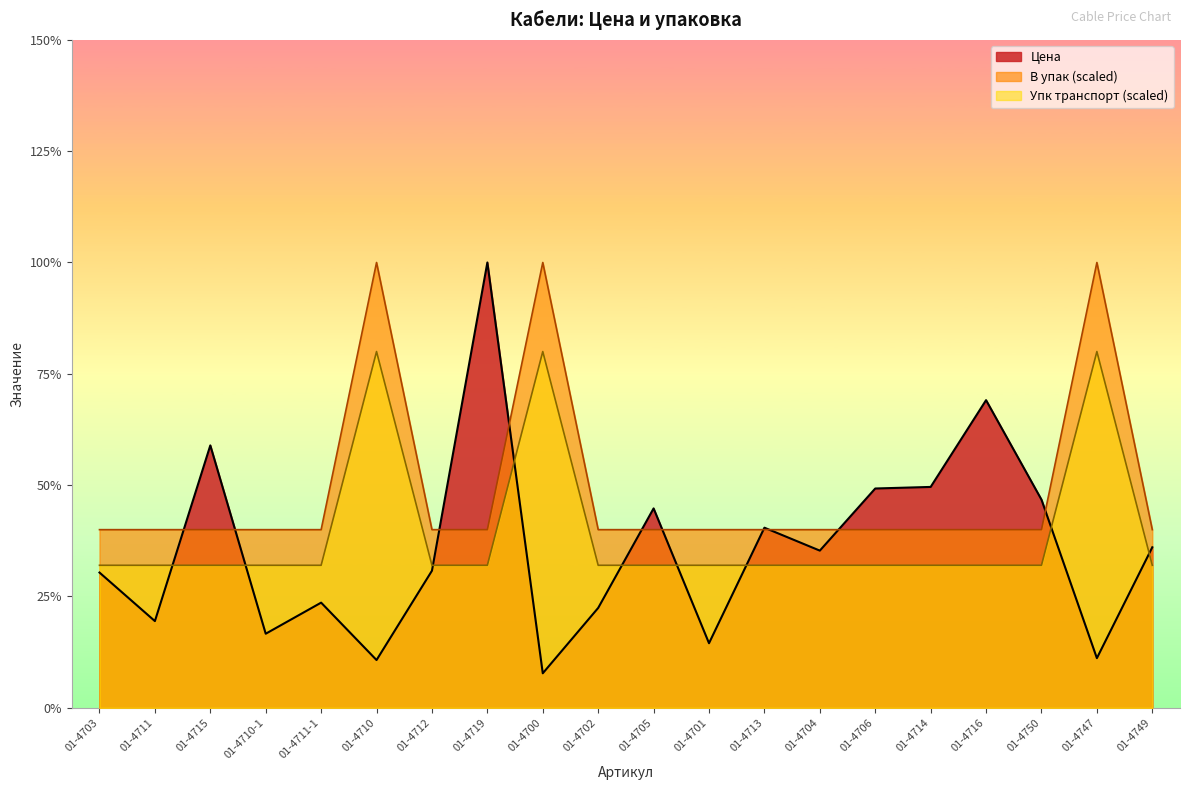

At which label is В упак closest to 85?

01-4703